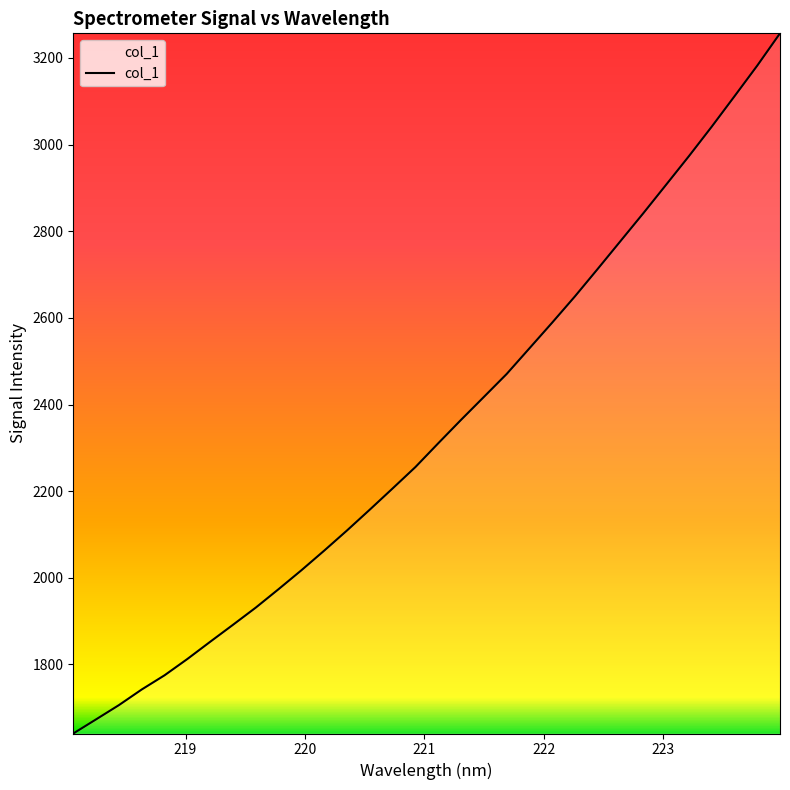

What is the minimum value shown in the chart?

1640.5